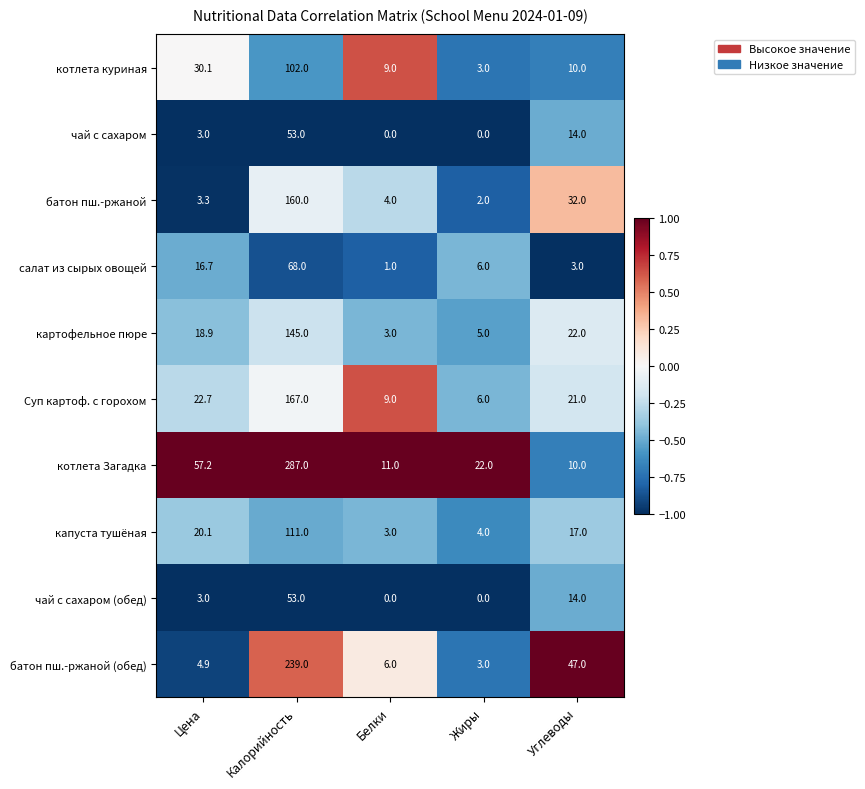

Which series has the largest range (max minus min)?

котлета Загадка